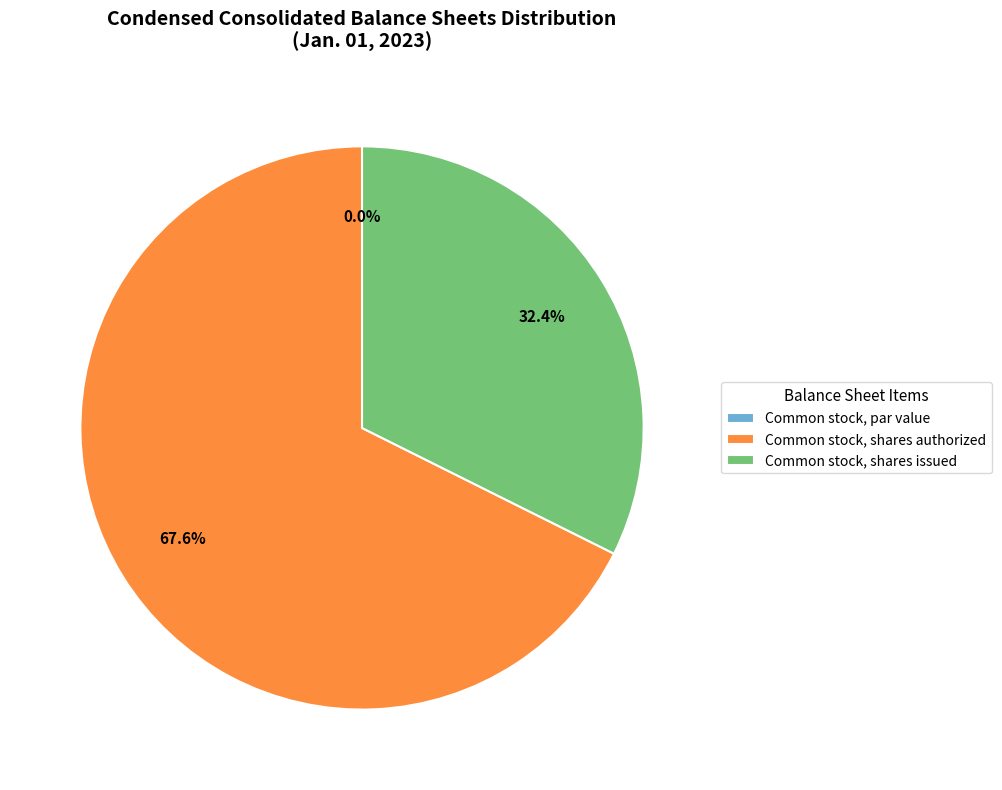

Rank the categories by value from lowest to highest.

Common stock, par value, Common stock, shares issued, Common stock, shares authorized